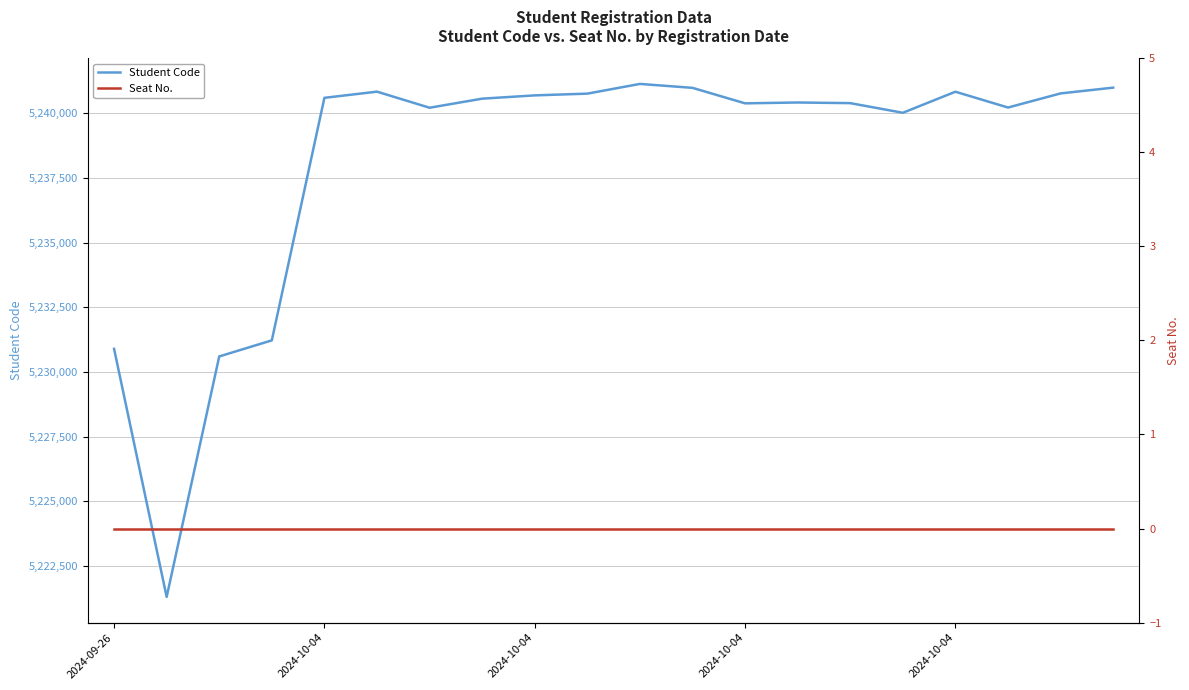

True or false: Seat No. and Student Code cross at least once.

False